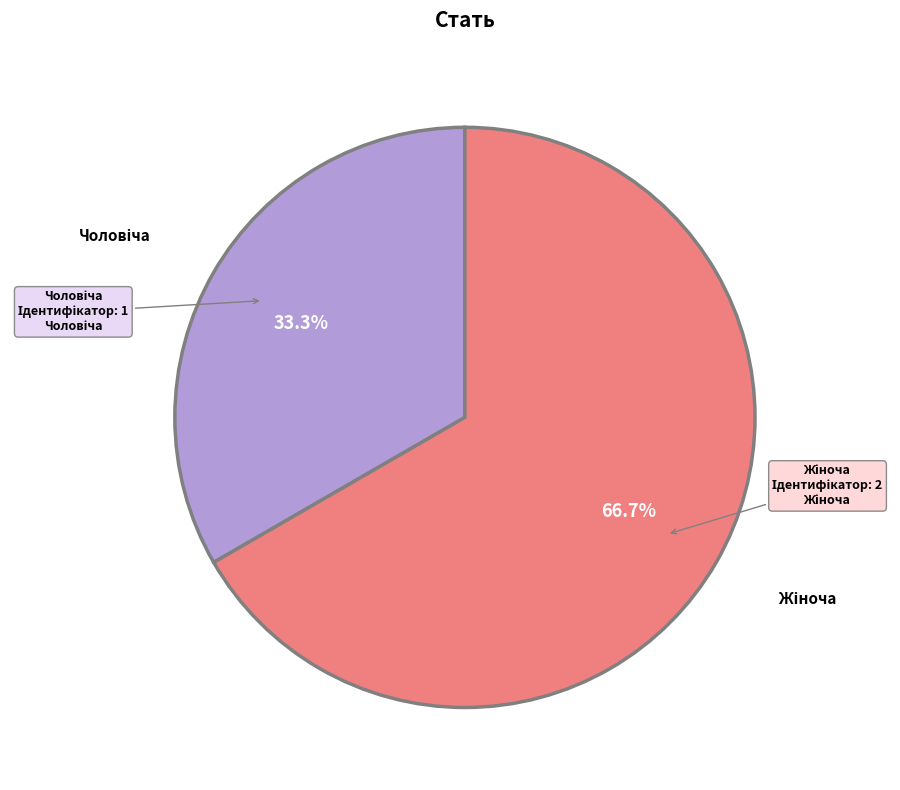

To the nearest percent, what is the difference between the largest and smallest slice percentages?

33%